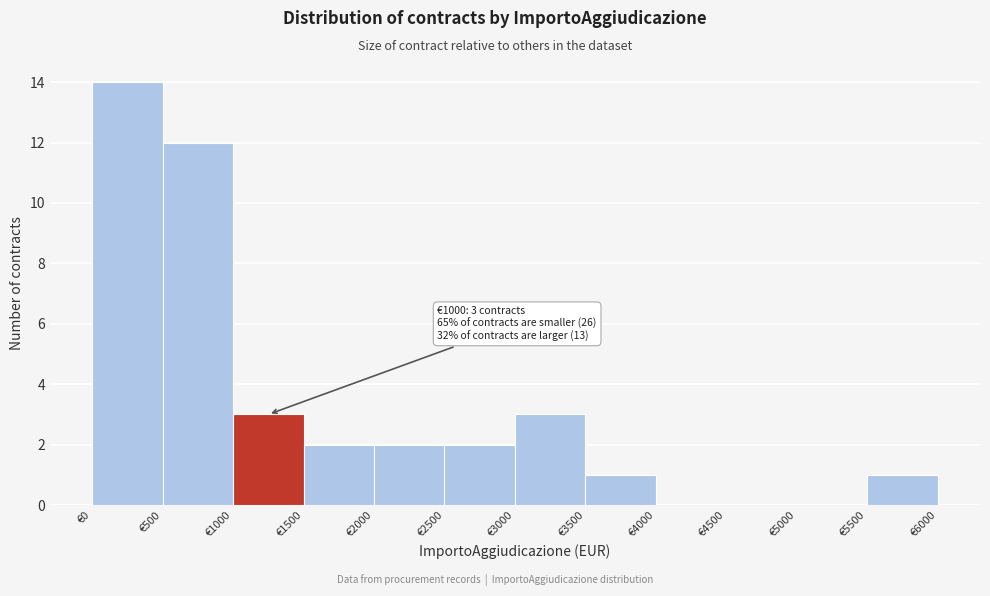

Which range on the x-axis has the tallest bar?

0 to 500